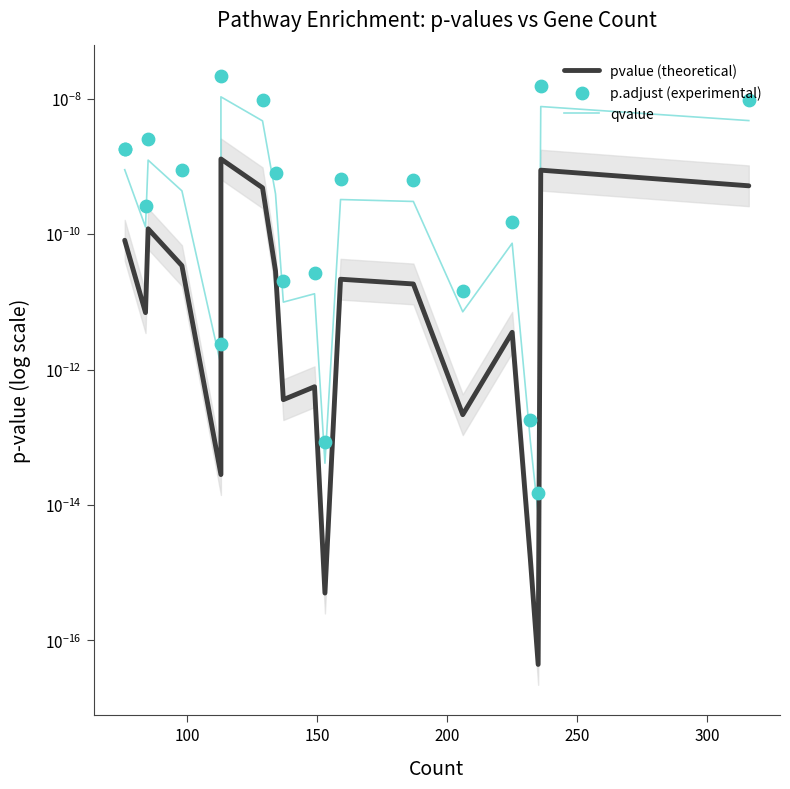

Which series reaches the minimum Y coordinate?

pvalue (theoretical)